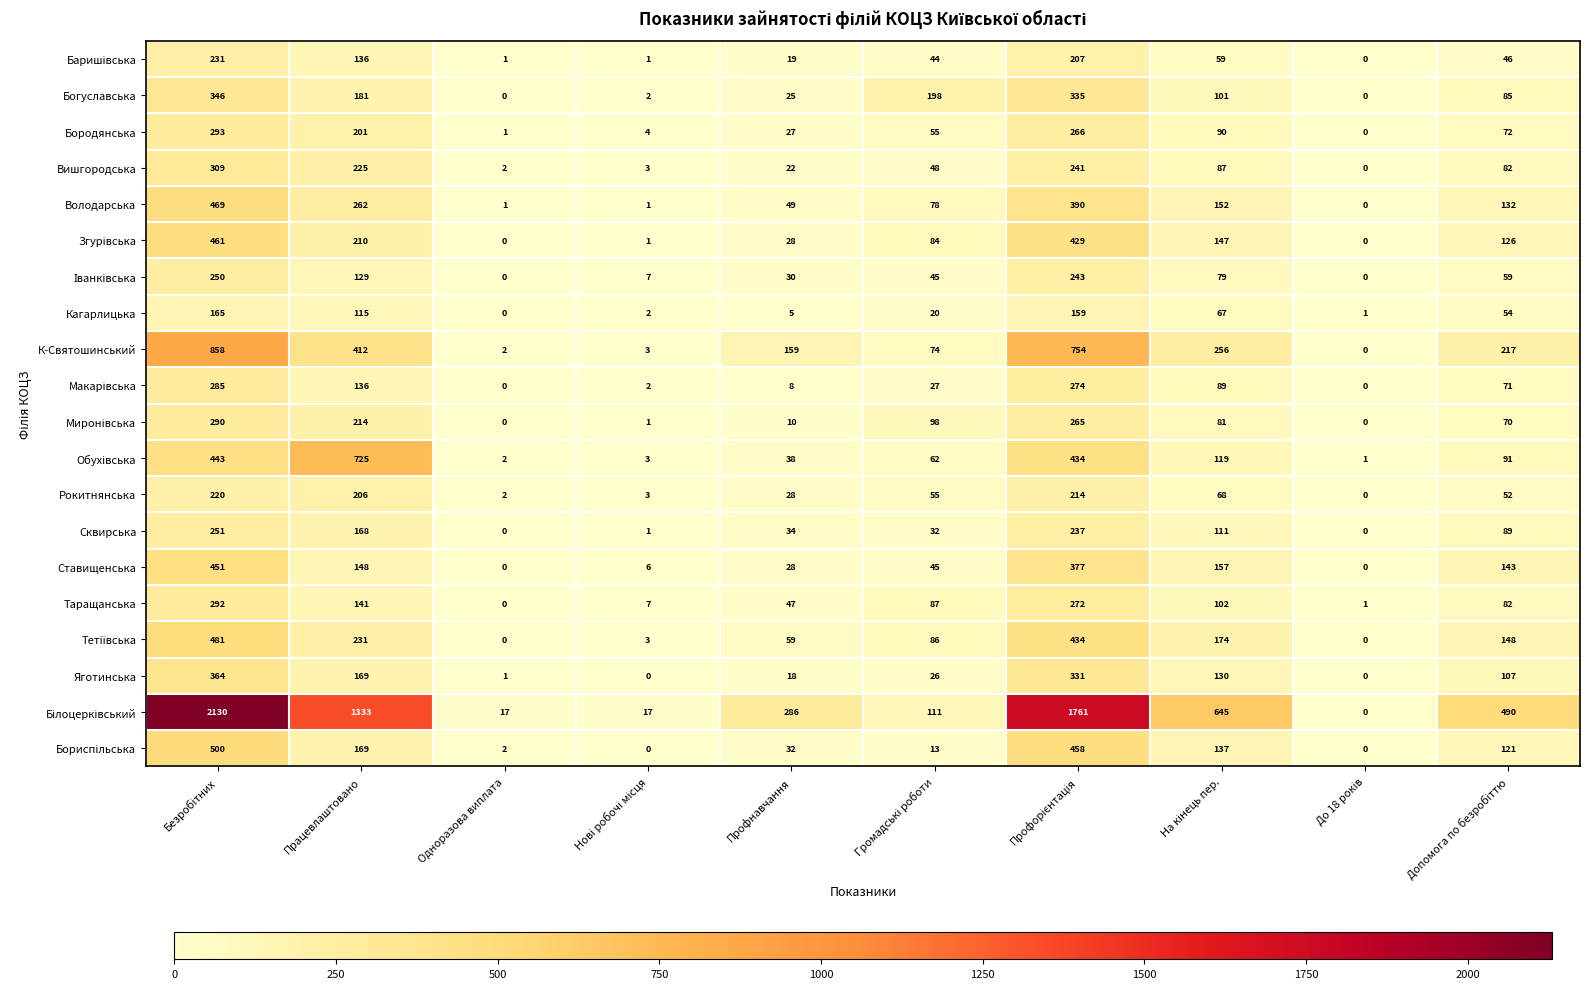

Which category has the lowest value in the Кагарлицька series?

Одноразова виплата